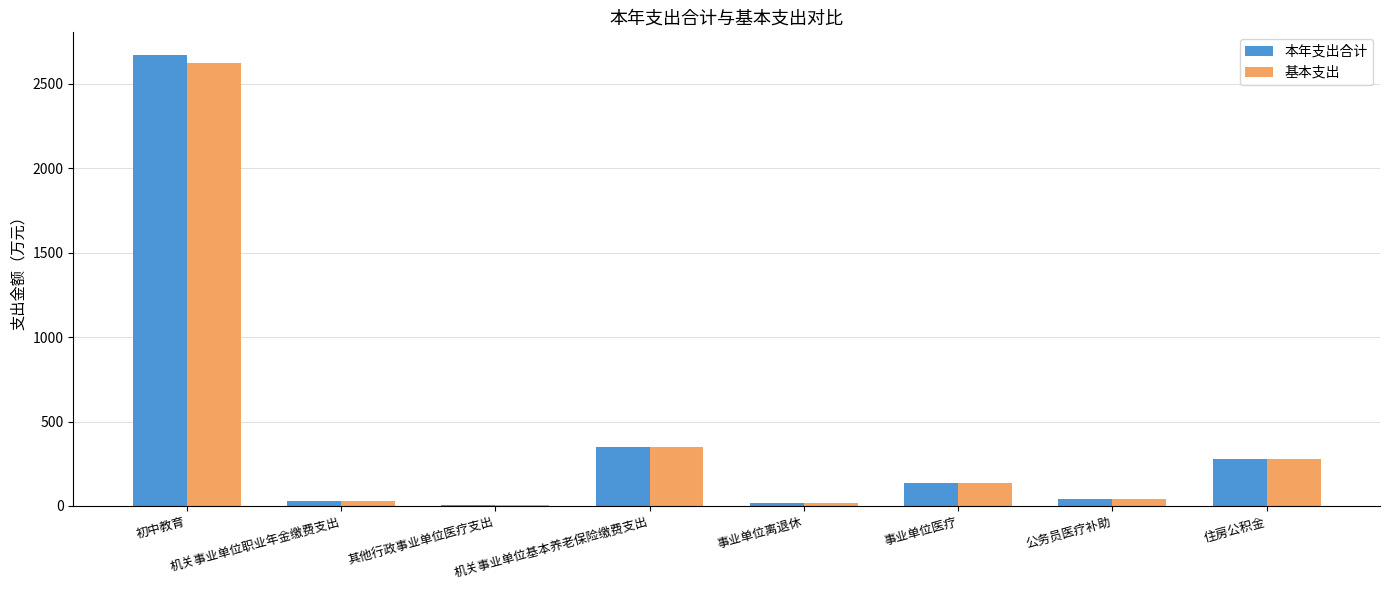

At which category is the sum across all series the highest?

初中教育